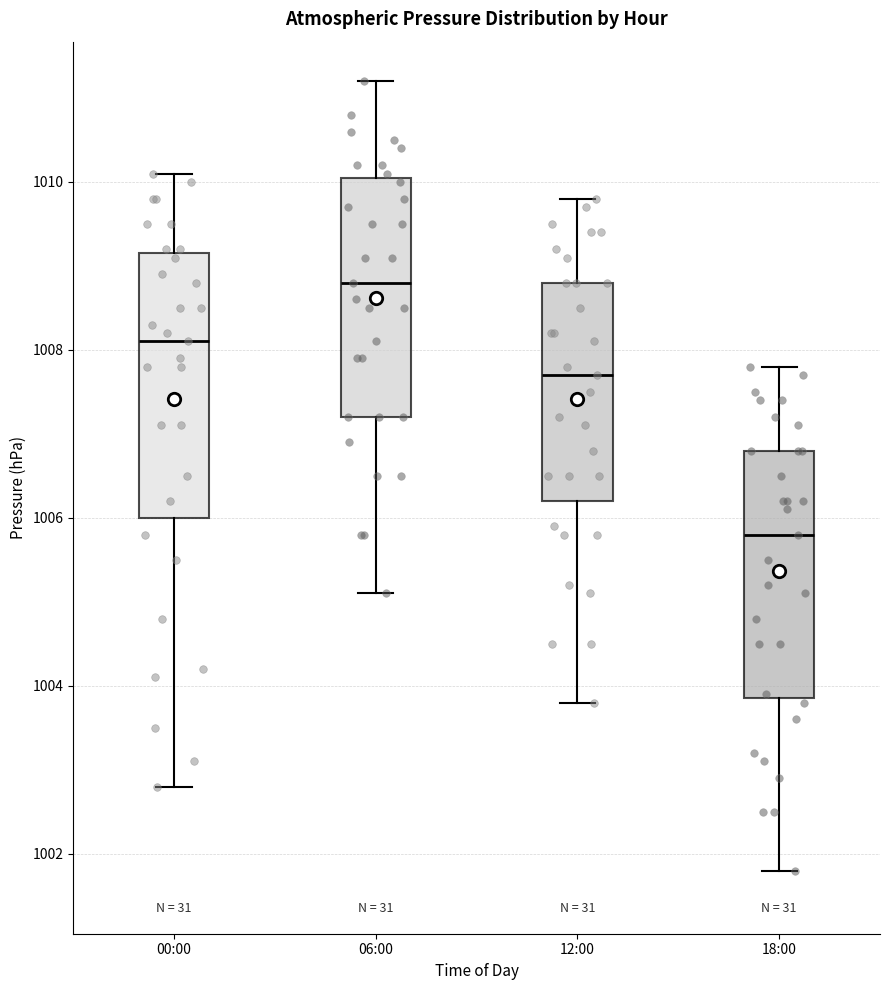

Where does the median line of the box for 00:00 sit on the y-axis? The values are not printed on the chart, so give them approximately, as read against the axis.

1008.2